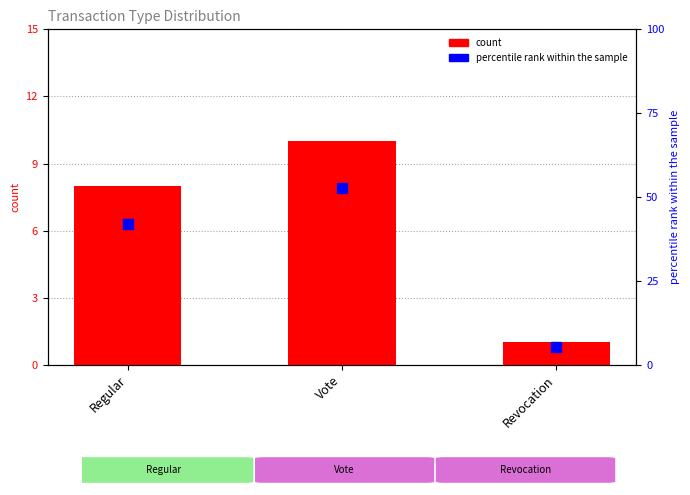

Which series has the largest Y range (max minus min)?

percentile rank within the sample